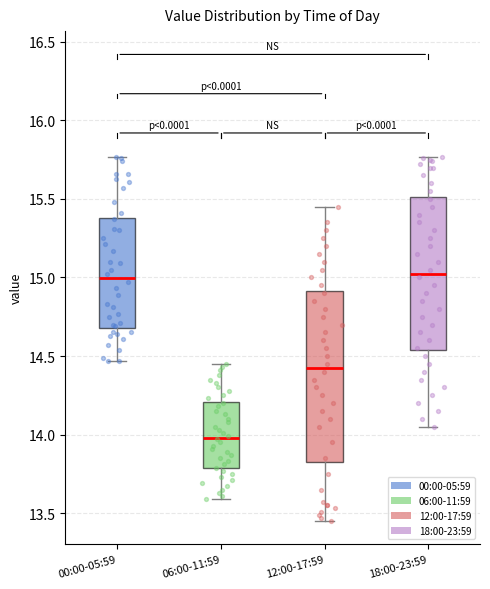

Reading left to right, read every box against the y-axis: the position of its median line, the range the box covers, and the ends of its whiskers. The values are not printed on the chart, so give them approximately, as read against the axis.

00:00-05:59: median 15.00, box 14.70 to 15.40, whiskers 14.45 to 15.75
06:00-11:59: median 14.00, box 13.80 to 14.20, whiskers 13.60 to 14.45
12:00-17:59: median 14.45, box 13.85 to 14.90, whiskers 13.45 to 15.45
18:00-23:59: median 15.05, box 14.55 to 15.50, whiskers 14.05 to 15.75